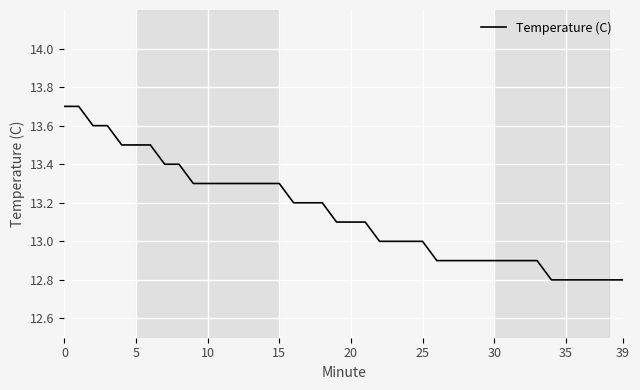

What is the difference between the maximum and minimum values?

0.9